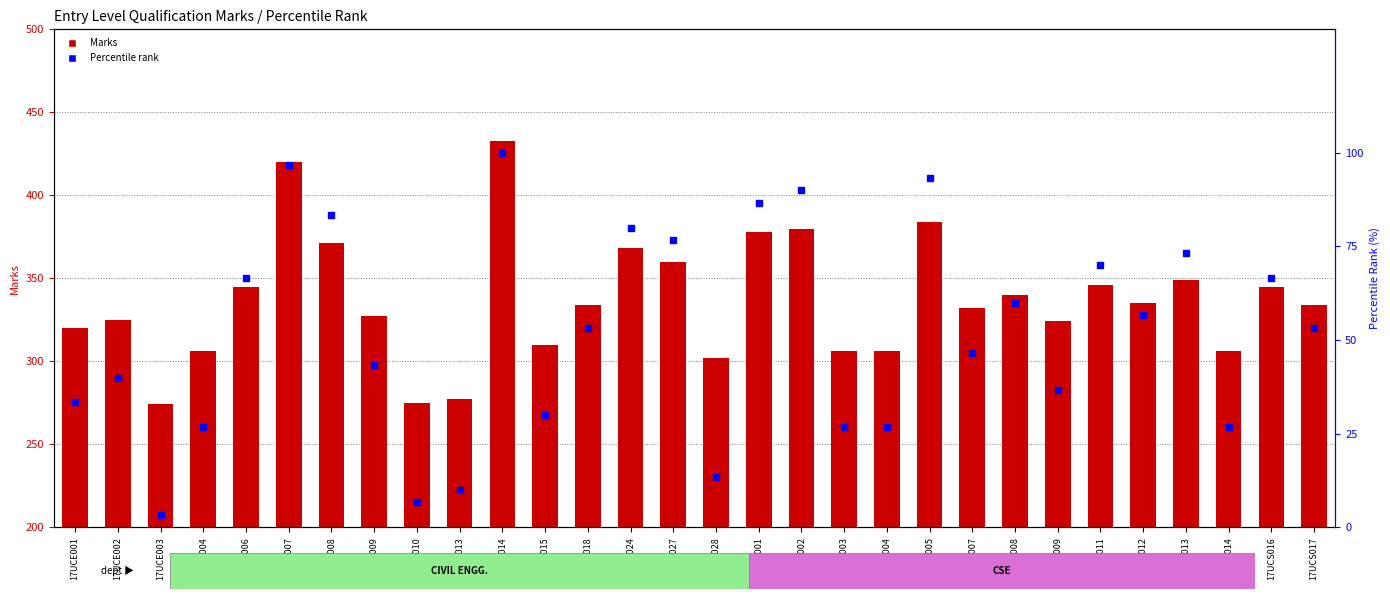

At 17UCE018, list the series in order from largest to smallest.

Entry Level Qual. Marks, Percentile rank within sample